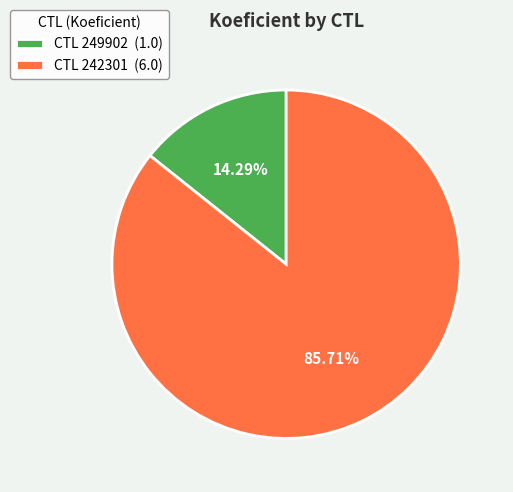

Rank the categories by value from lowest to highest.

CTL 249902 (1.0), CTL 242301 (6.0)